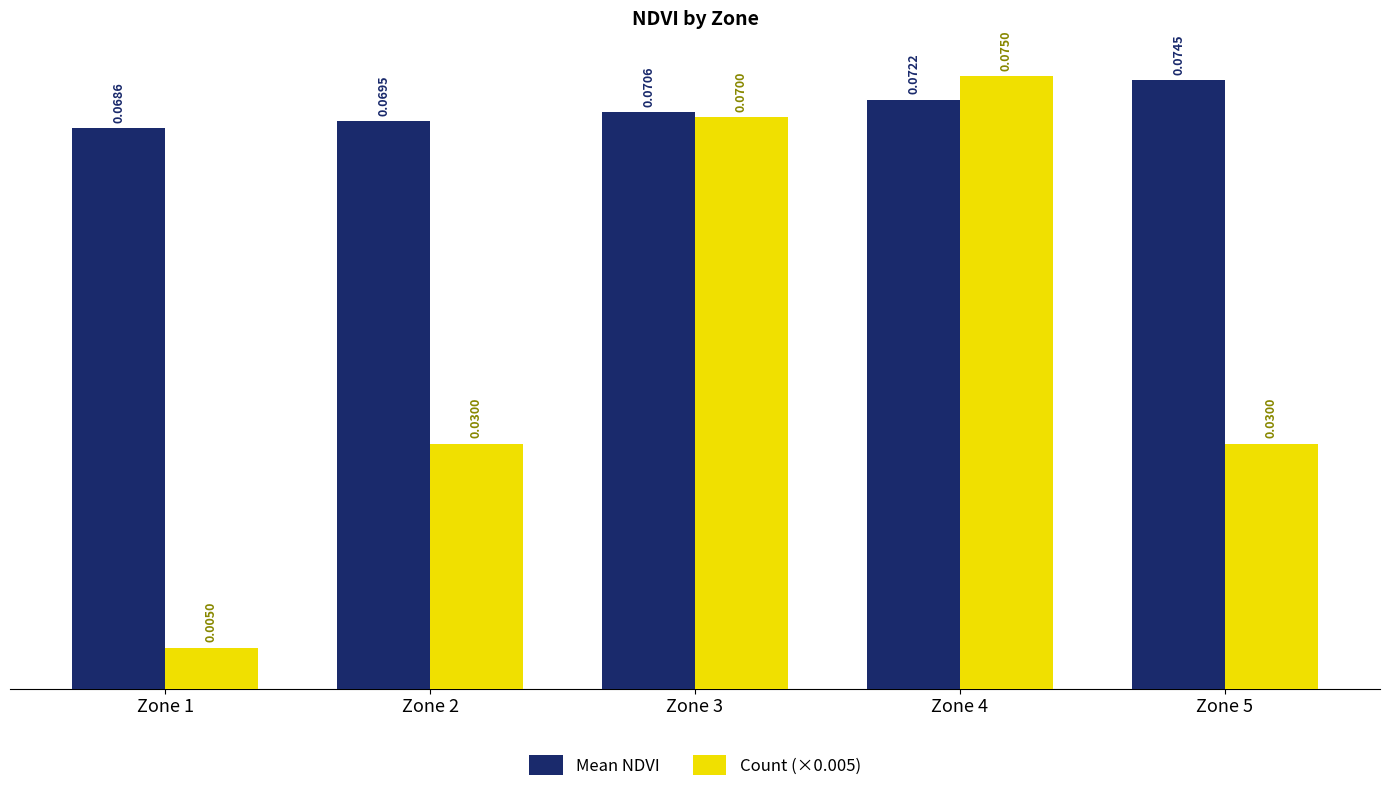

Which series has the largest range (max minus min)?

Count (×0.005)